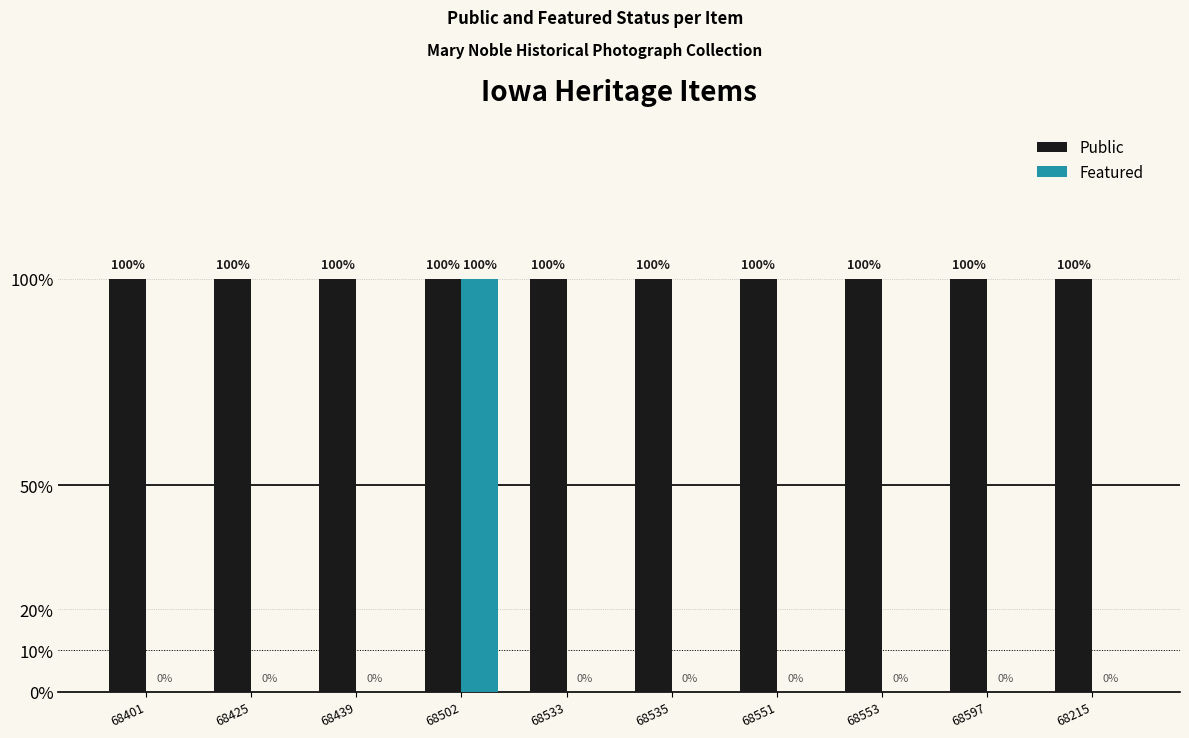

What are all the series names shown in the legend?

Public, Featured